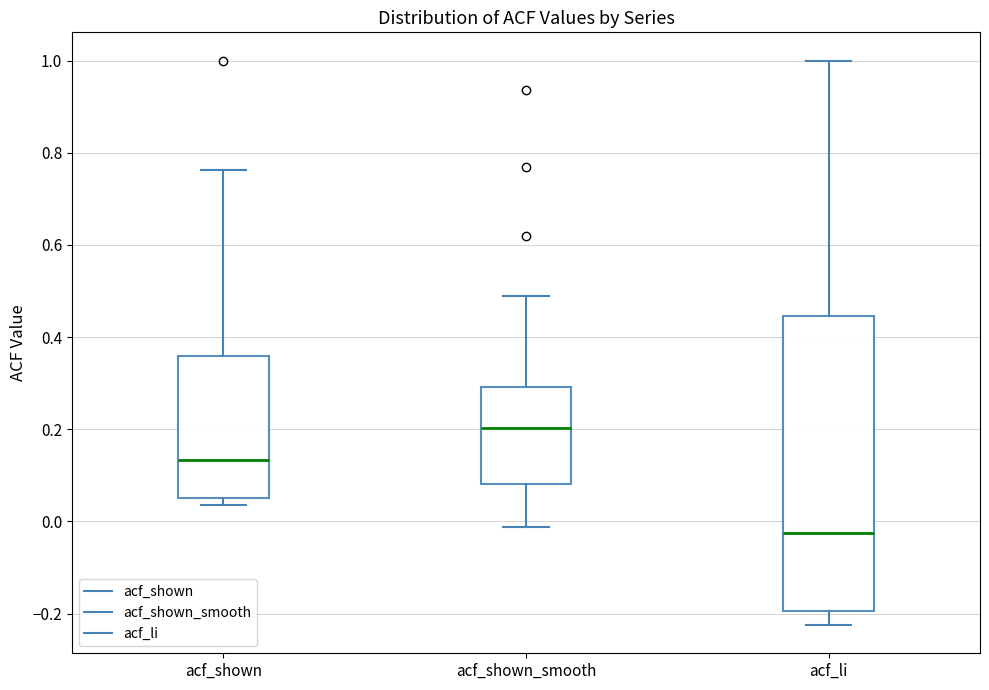

Reading left to right, read every box against the y-axis: the position of its median line, the range the box covers, and the ends of its whiskers. The values are not printed on the chart, so give them approximately, as read against the axis.

acf_shown: median 0.14, box 0.06 to 0.36, whiskers 0.04 to 0.76
acf_shown_smooth: median 0.20, box 0.08 to 0.30, whiskers -0.02 to 0.48
acf_li: median -0.02, box -0.20 to 0.44, whiskers -0.22 to 1.00